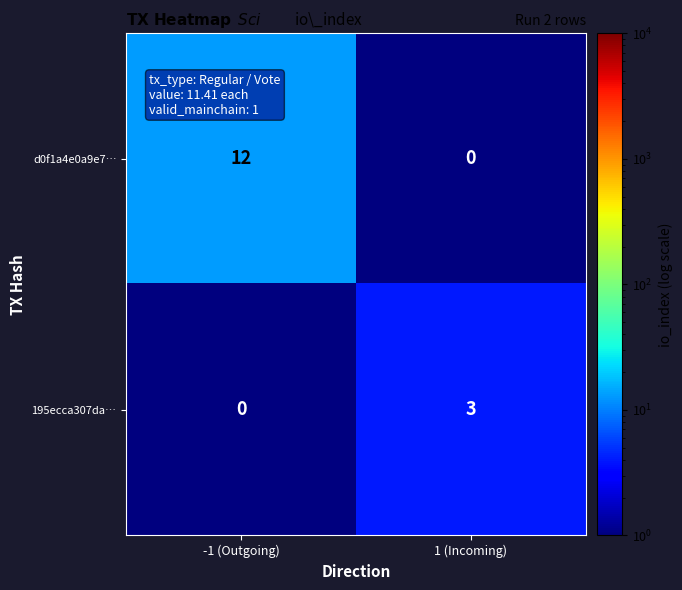

What is the difference between the maximum and minimum values in the 195ecca307da… series?

3